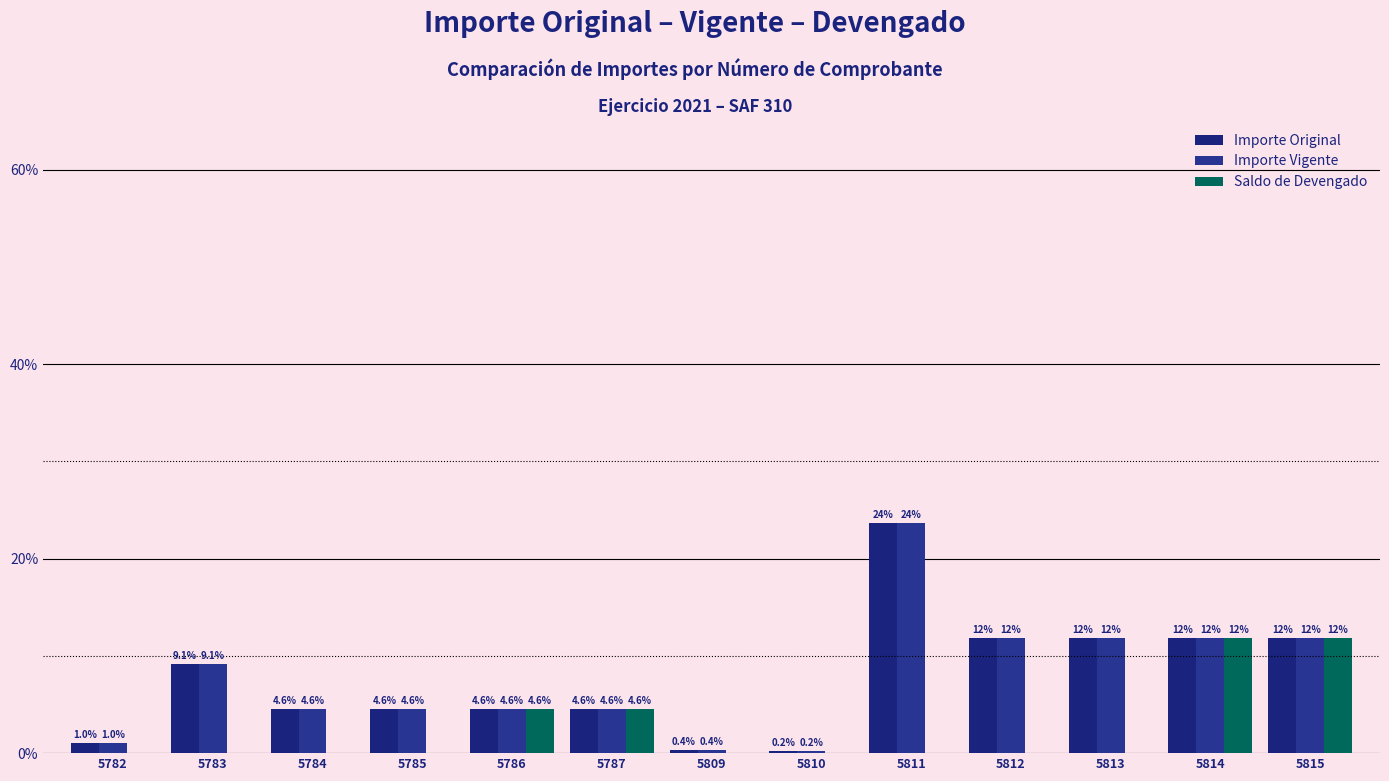

What is the average value of the Saldo de Devengado series?

345538